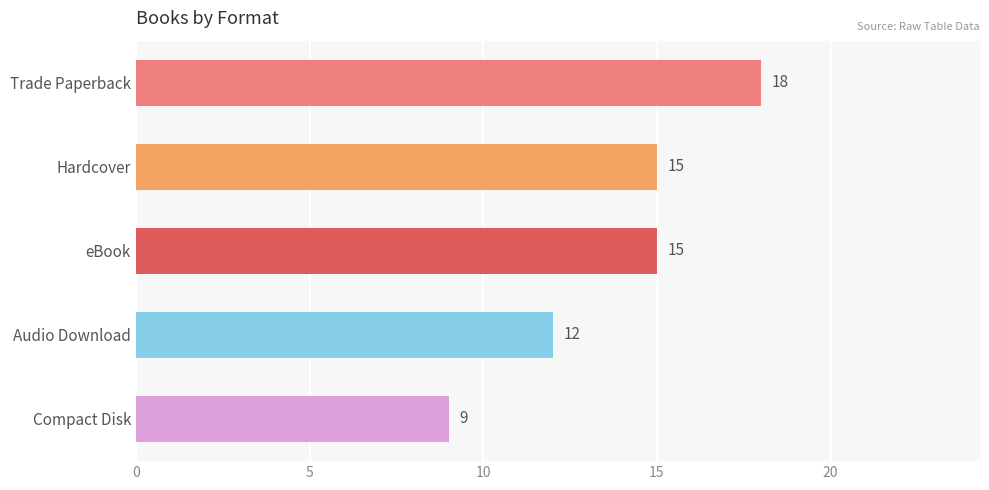

Reading bottom to top, transcribe all the data shown in this chart.

Compact Disk=9	Audio Download=12	eBook=15	Hardcover=15	Trade Paperback=18